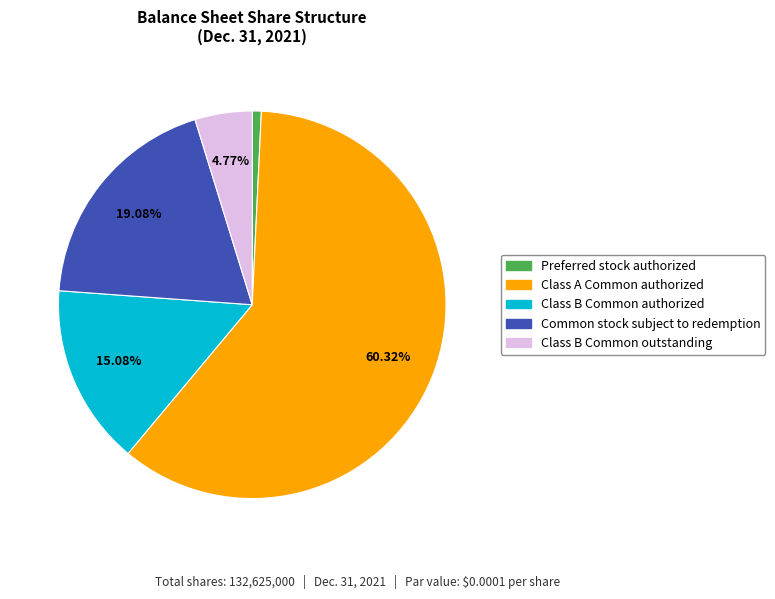

To the nearest percent, what is the combined percentage of Preferred stock authorized and Class B Common authorized?

16%